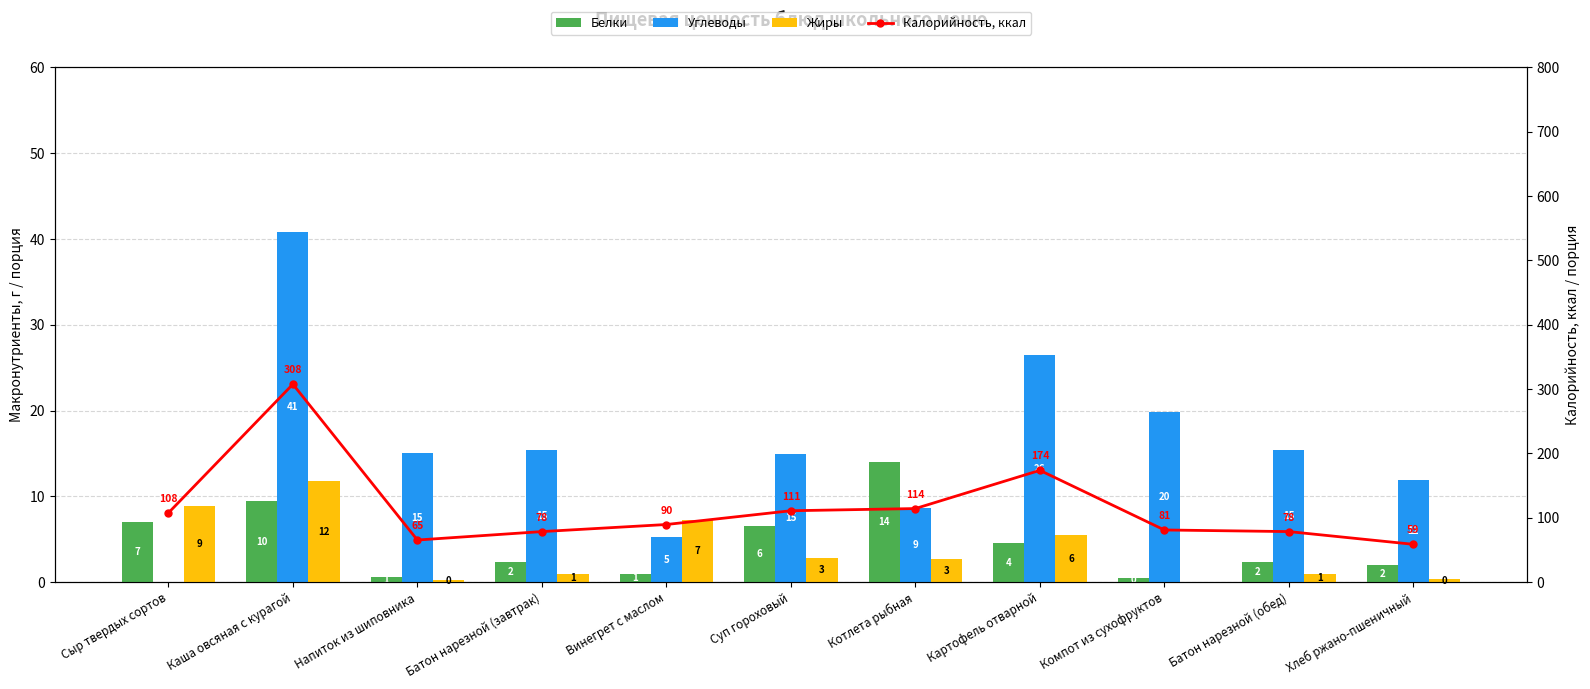

Where does the Калорийность, ккал series first go above 89?

Сыр твердых сортов